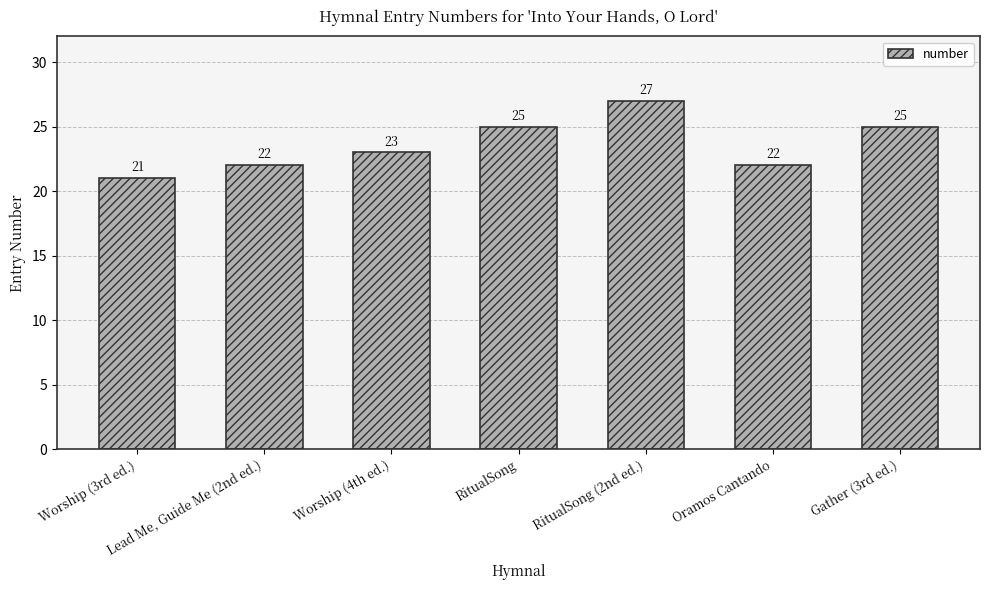

Count the values in the range 22 to 25.

5